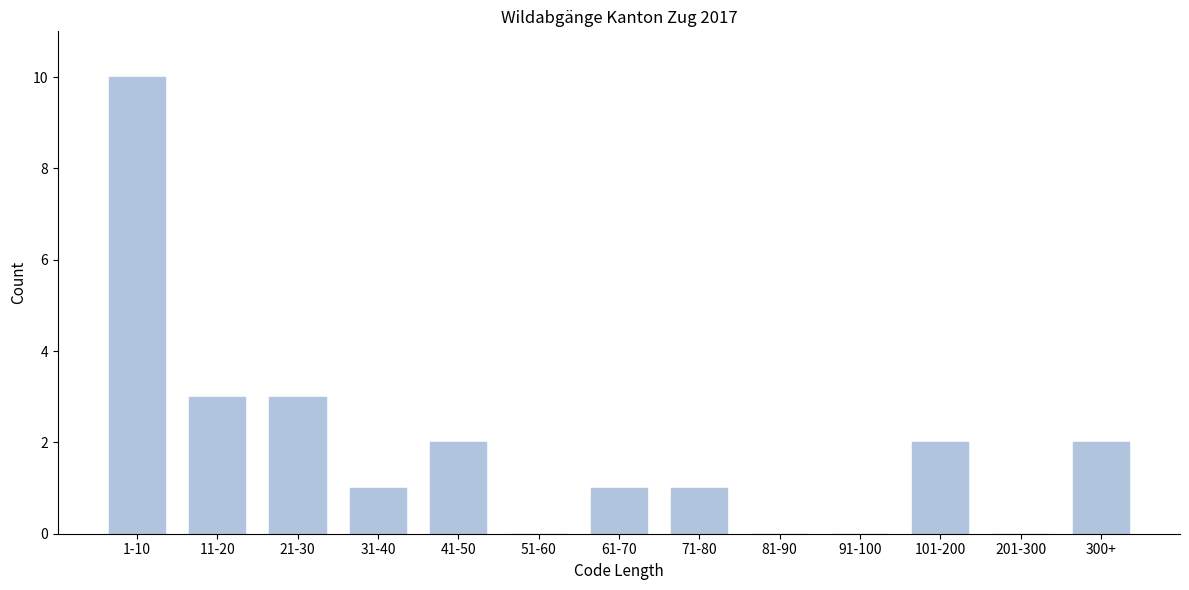

Reading right to left, what are all the values shown in this chart?

300+=2	201-300=0	101-200=2	91-100=0	81-90=0	71-80=1	61-70=1	51-60=0	41-50=2	31-40=1	21-30=3	11-20=3	1-10=10